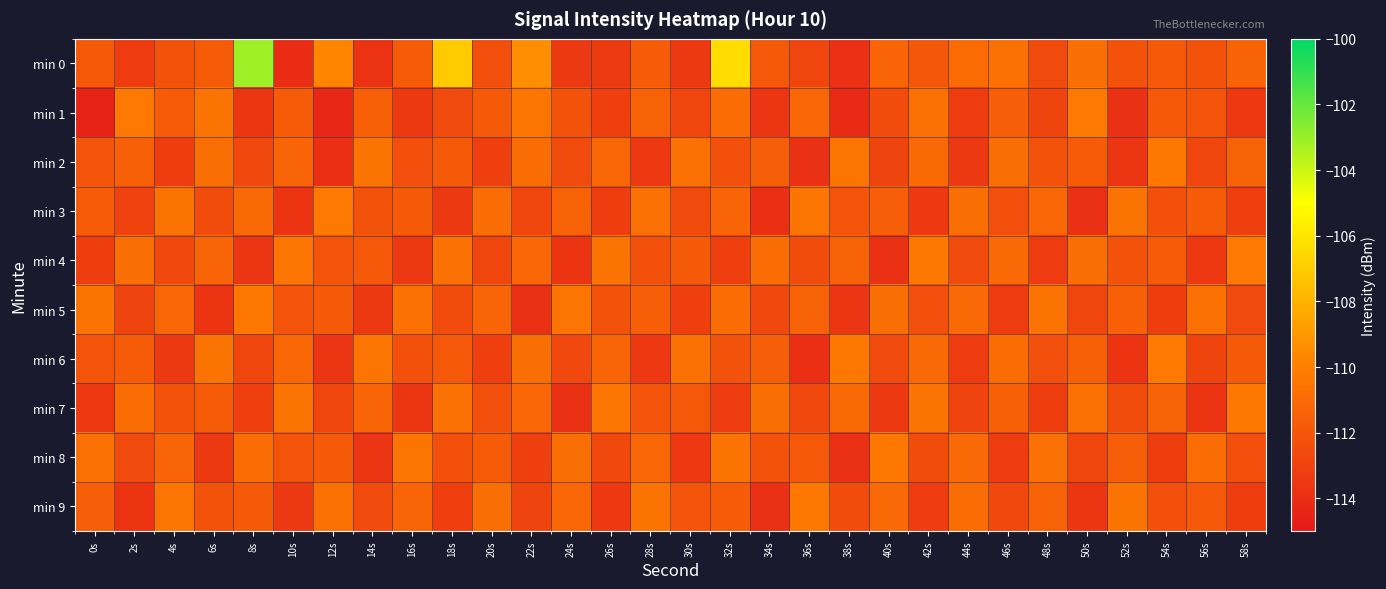

What is the greatest value displayed?

-103.1